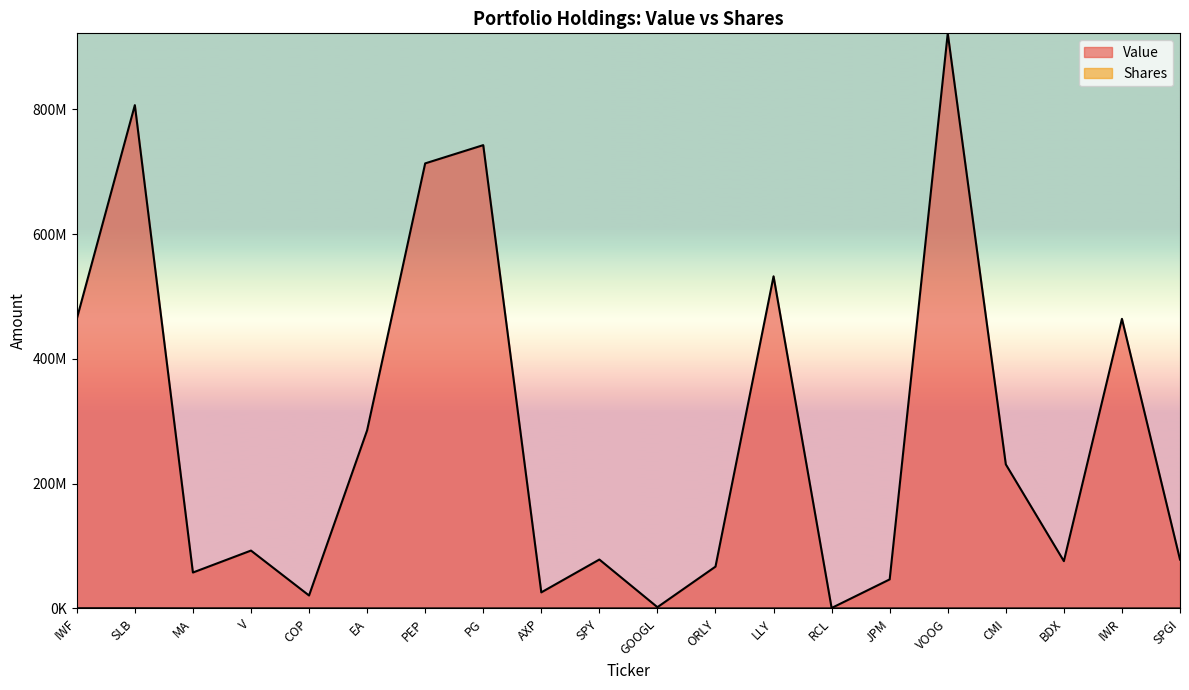

What is the maximum value shown in the chart?

921932505